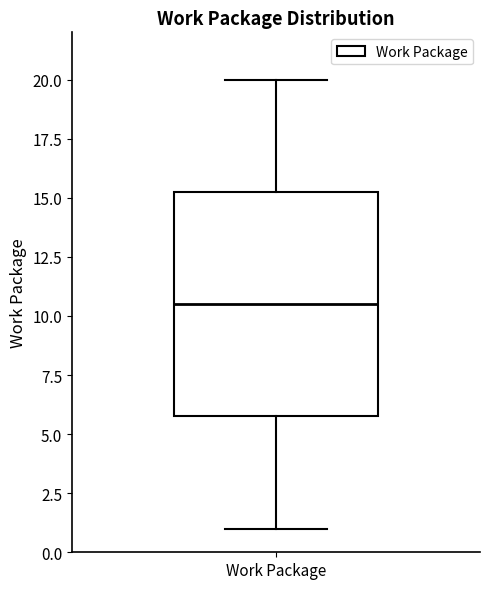

Read this box plot against the y-axis: the position of the median line, the range covered by the box, and the ends of both whiskers. The values are not printed on the chart, so give them approximately, as read against the axis.

median 10.5, box 6.0 to 15.5, whiskers 1.0 to 20.0